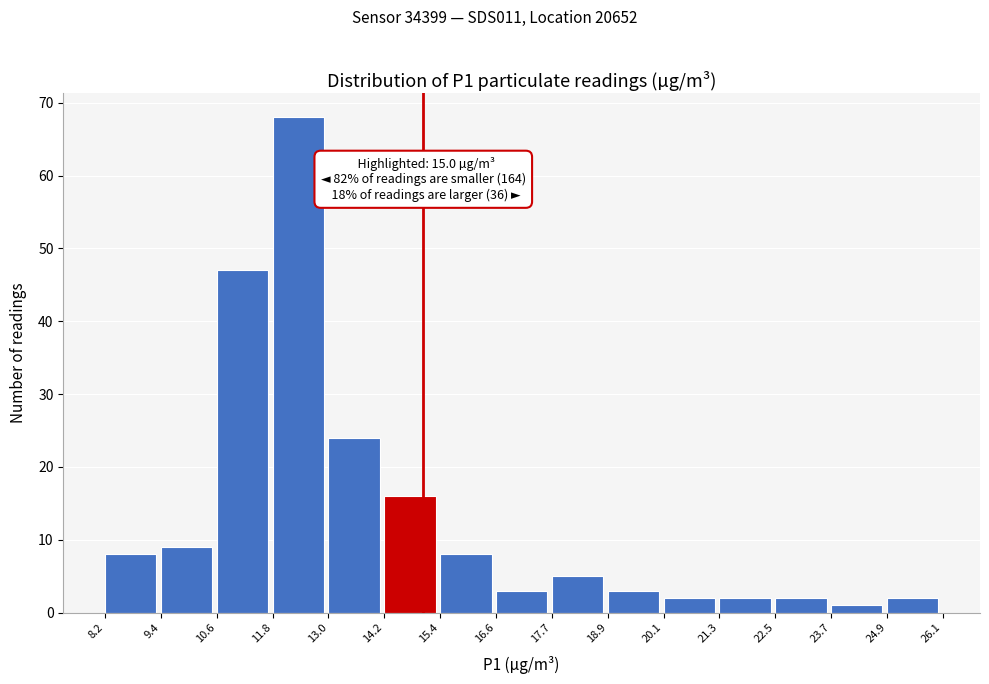

Which range on the x-axis has the tallest bar?

11.8 to 13.0